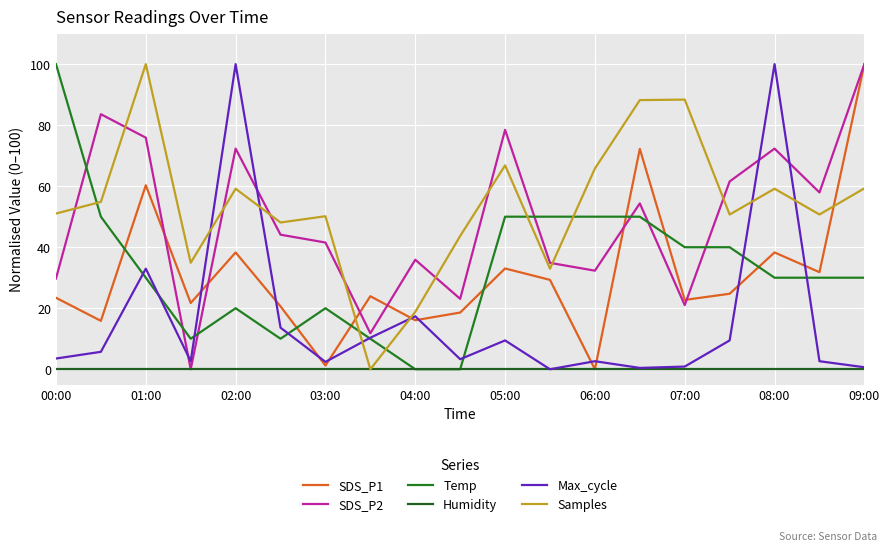

Which series ends up on top after the final intersection of Samples and SDS_P1?

SDS_P1